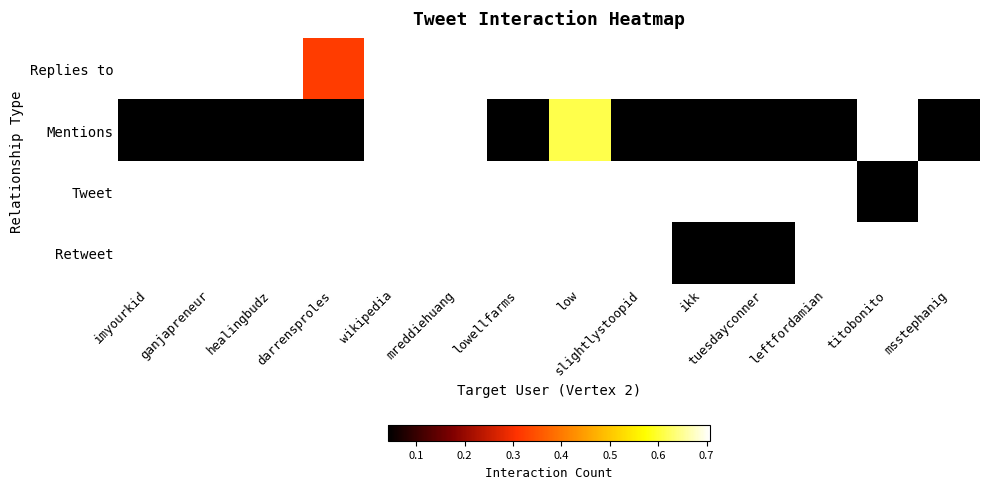

At how many categories does at least one series exceed 0?

14